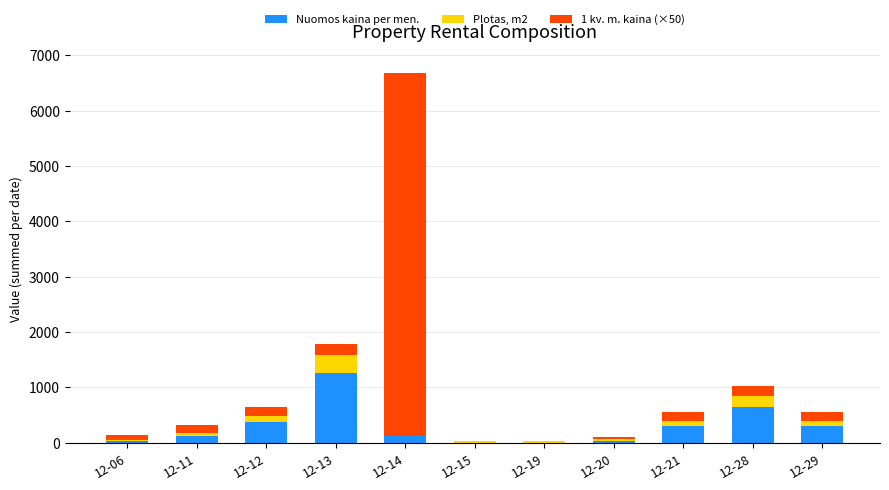

Which category has the highest value in the Nuomos kaina per men. series?

12-13